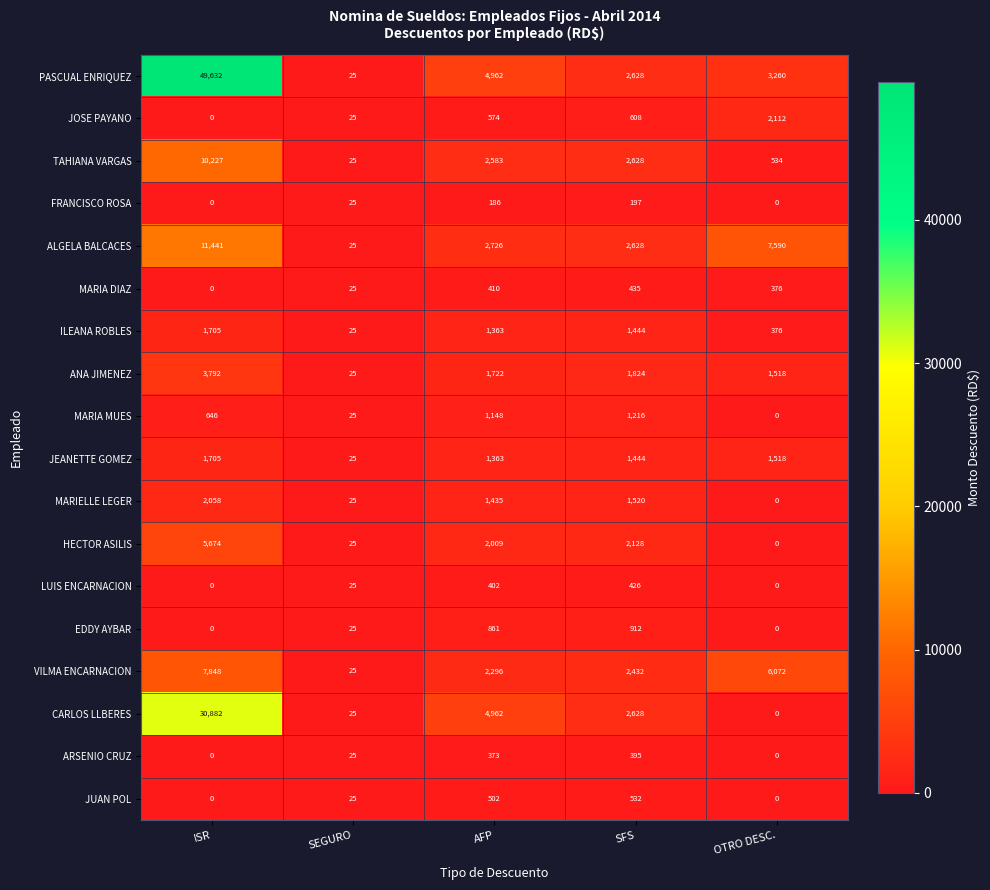

What is the greatest value displayed?

49632